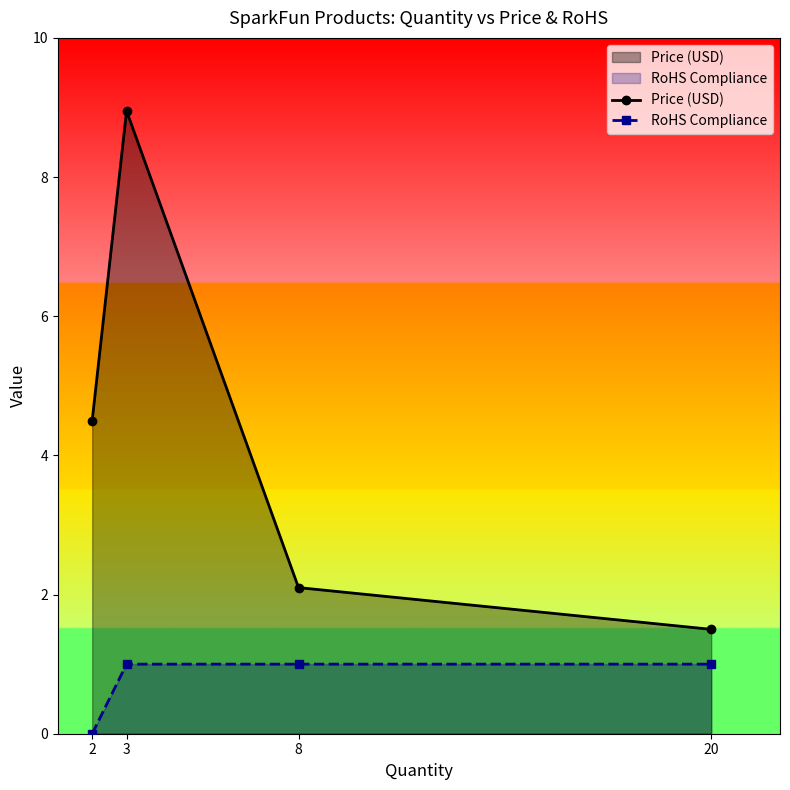

Is the value of Price (USD) at 8 greater than the value of RoHS Compliance at 20?

Yes